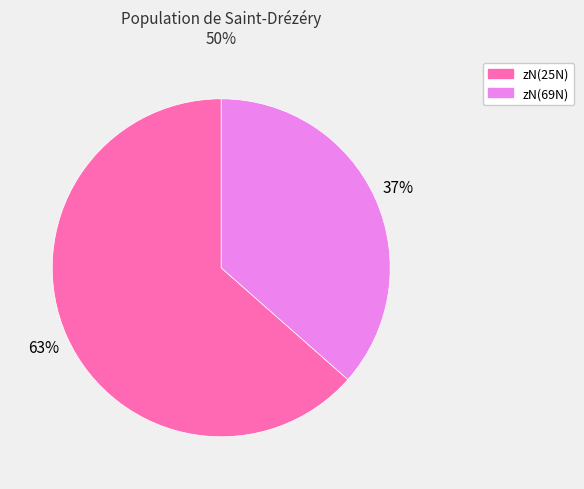

Does any single category account for the majority?

Yes